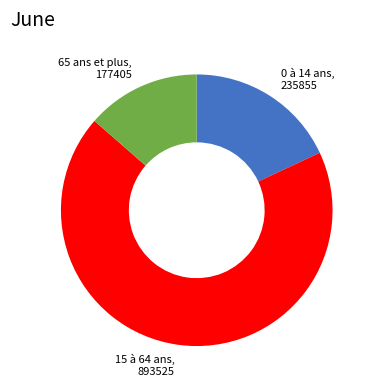

Does any single category account for the majority?

Yes